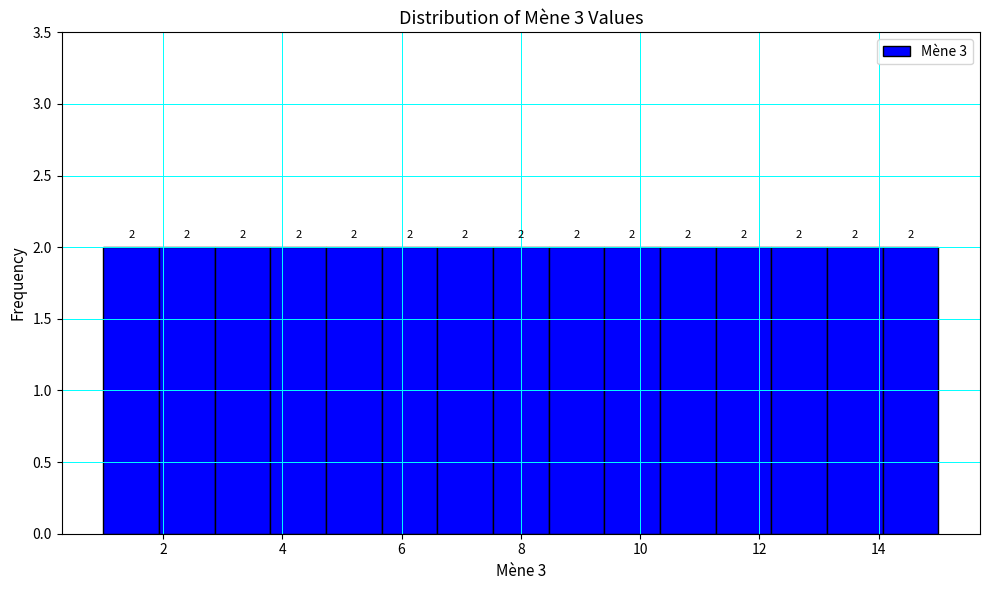

Reading left to right, transcribe this chart: for each bar, give the range it covers on the x-axis and its height. The bar edges are not printed on the chart, so give them approximately, as read against the axis.

1.0 to 2.0: 2
2.0 to 2.8: 2
2.8 to 3.8: 2
3.8 to 4.8: 2
4.8 to 5.6: 2
5.6 to 6.6: 2
6.6 to 7.6: 2
7.6 to 8.4: 2
8.4 to 9.4: 2
9.4 to 10.4: 2
10.4 to 11.2: 2
11.2 to 12.2: 2
12.2 to 13.2: 2
13.2 to 14.0: 2
14.0 to 15.0: 2